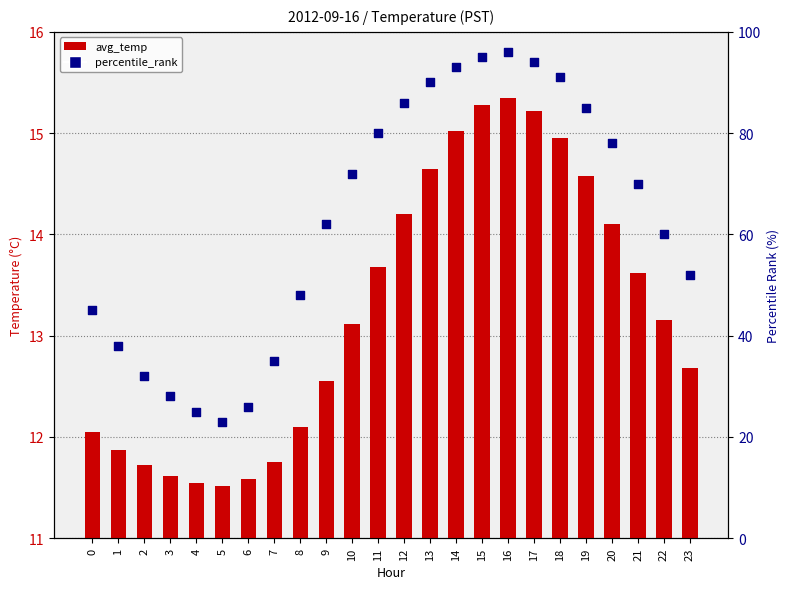

At which category is the sum across all series the highest?

16